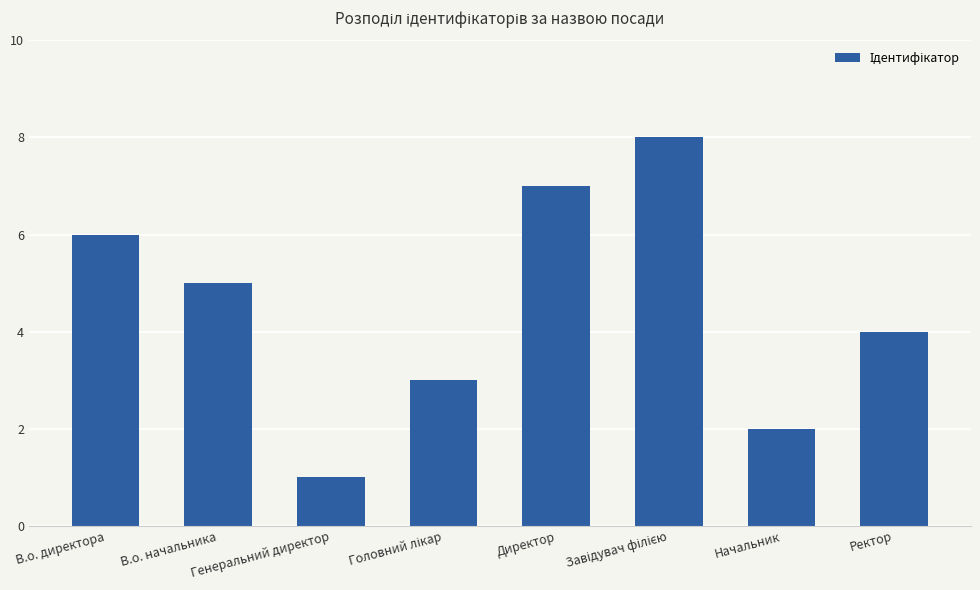

What is the approximate value at В.о. начальника?

5